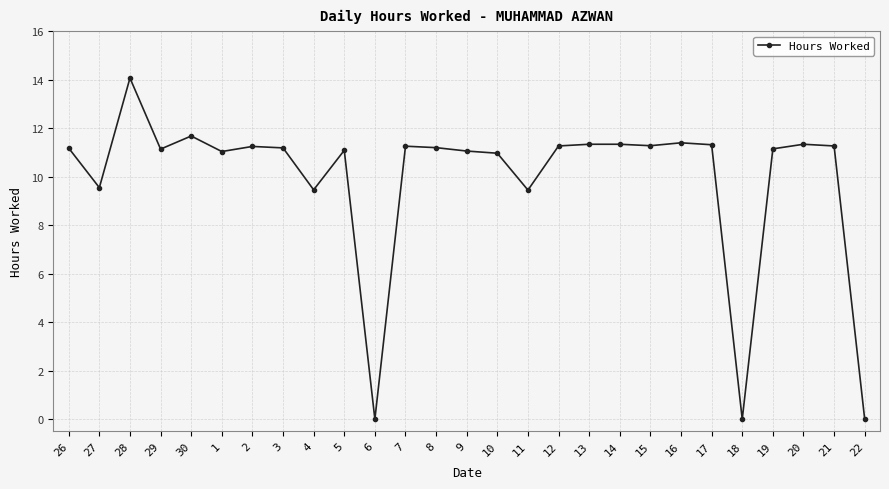

What is the sum of all values?

267.3